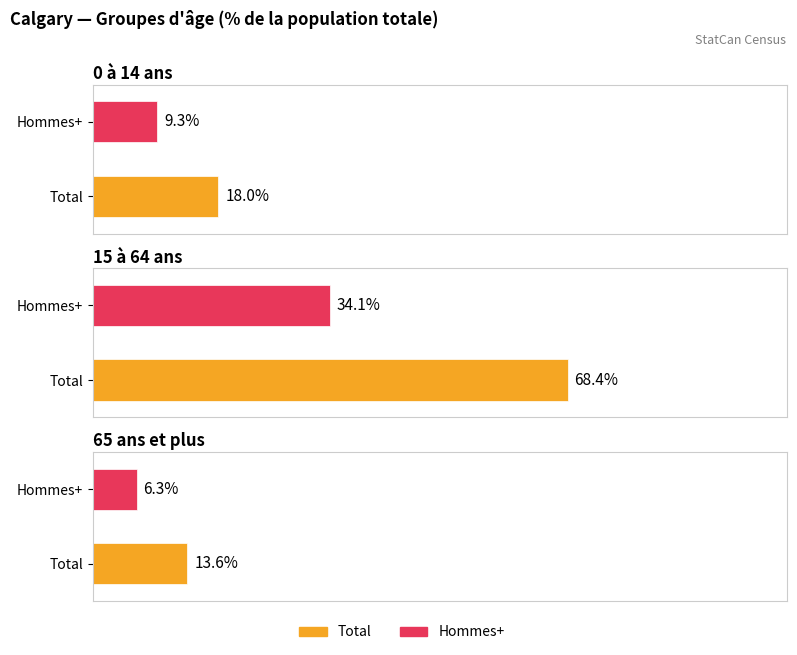

What is the label of the 2nd bar from the right?

15 à 64 ans